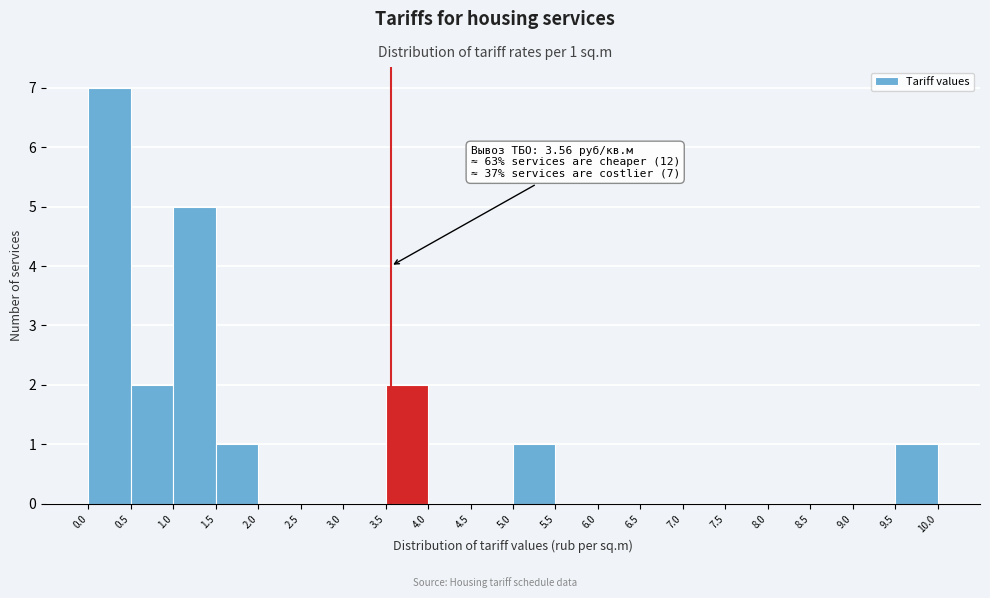

Over which range of the x-axis is the bar tallest?

0.0 to 0.5